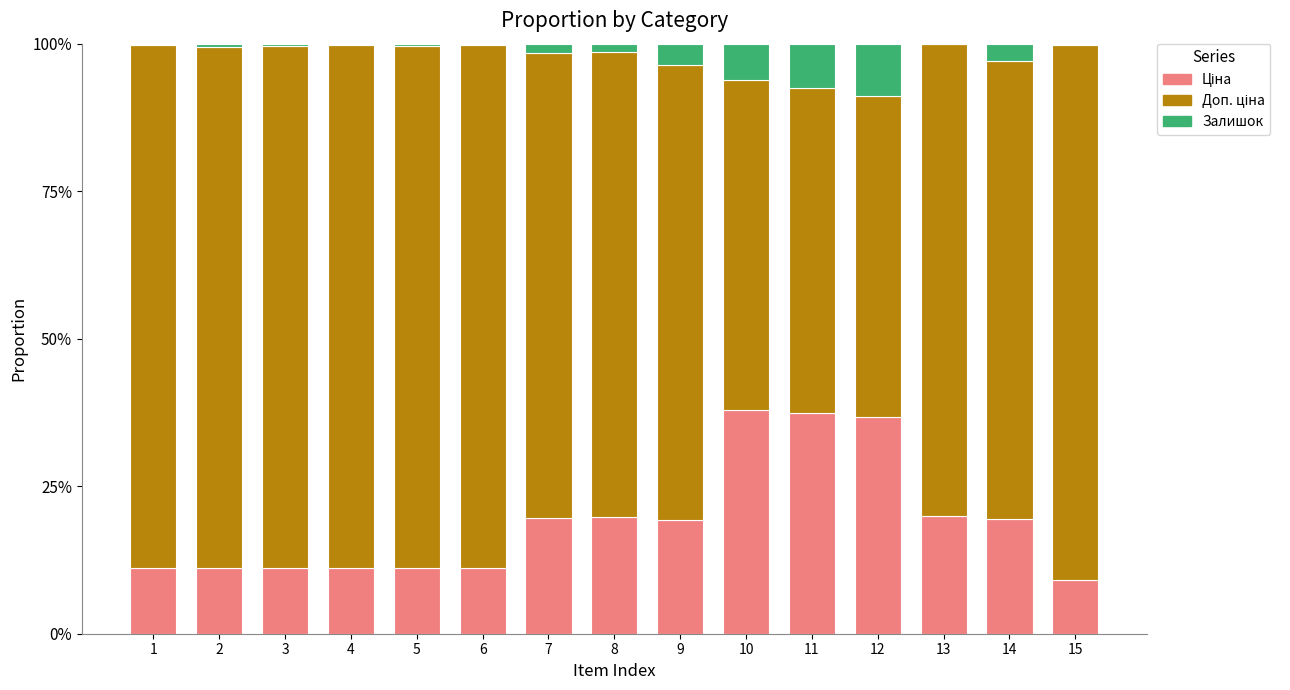

How many categories are shown in the chart?

15